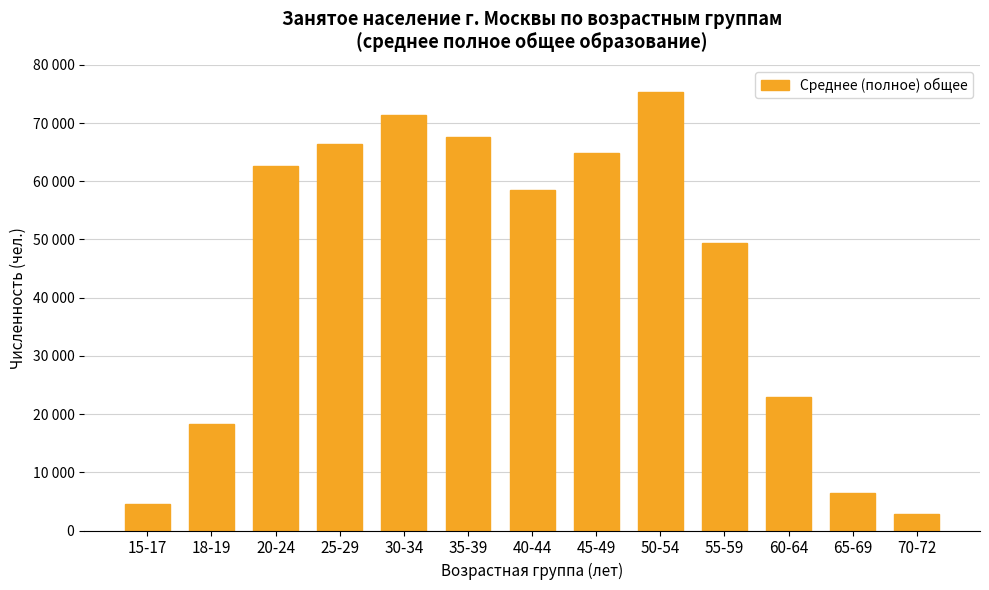

What is the change in value from 25-29 to 35-39?

+1141